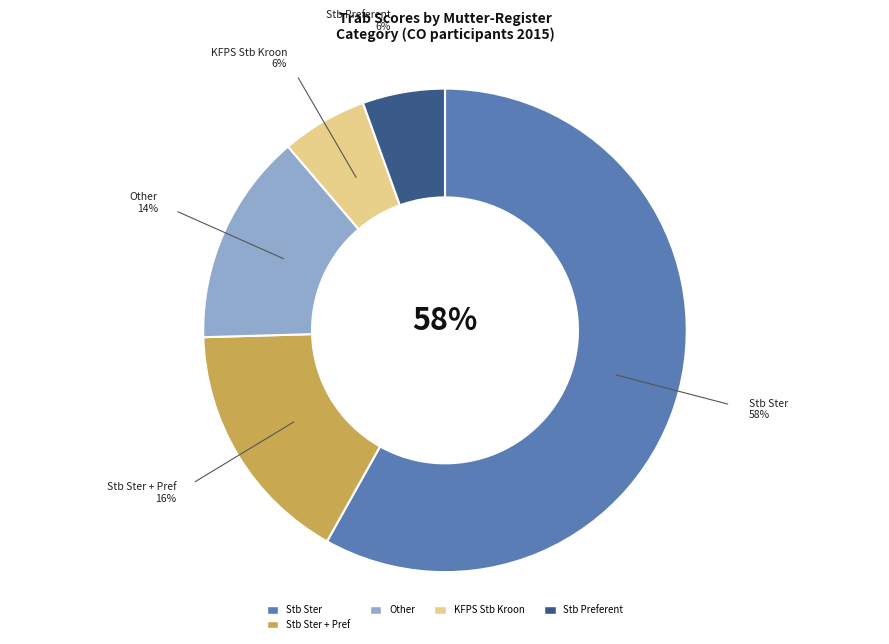

Does KFPS Stb Kroon account for over 50% of the chart?

No